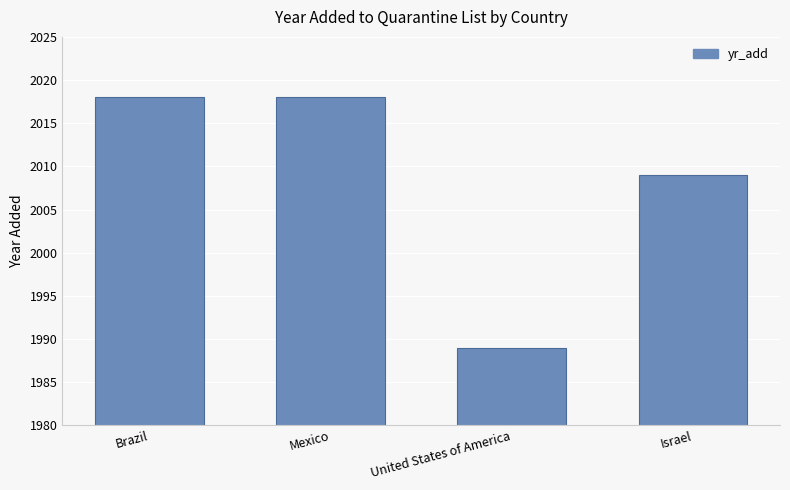

Are the bars horizontal?

No